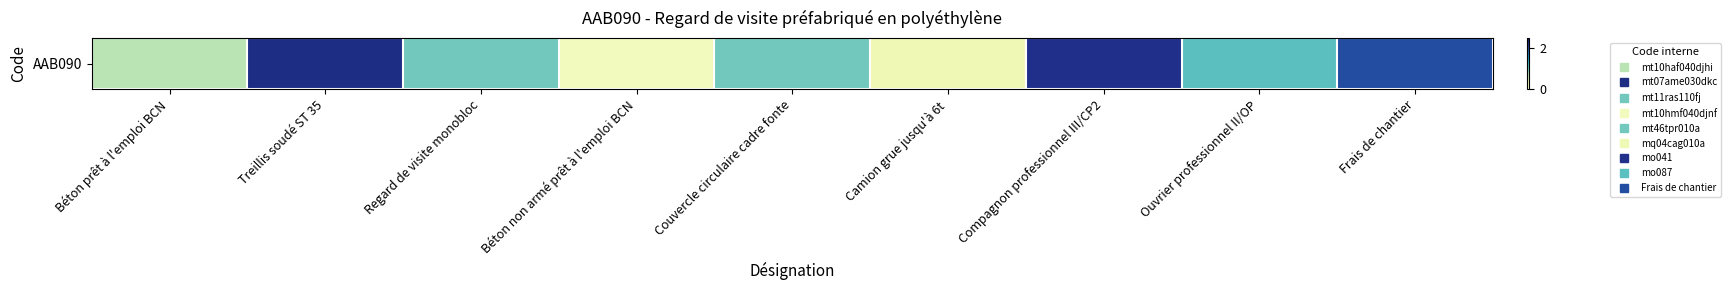

Count the number of data series in this chart.

1